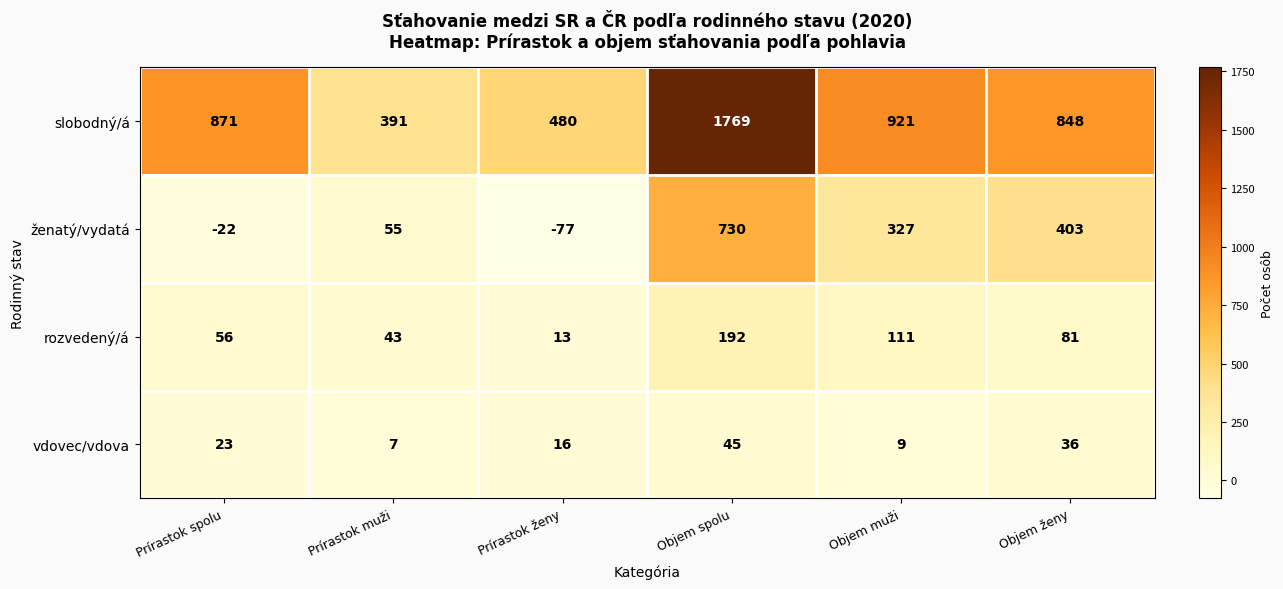

List the series in order of their peak value, highest first.

slobodný/á, ženatý/vydatá, rozvedený/á, vdovec/vdova